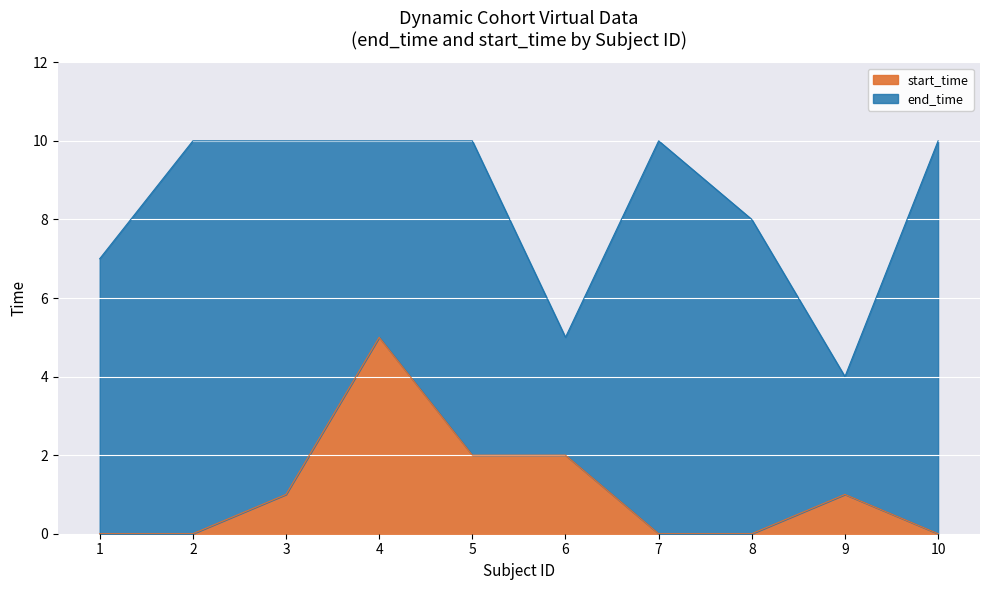

Is the value of start_time at 8 greater than the value of end_time at 5?

No